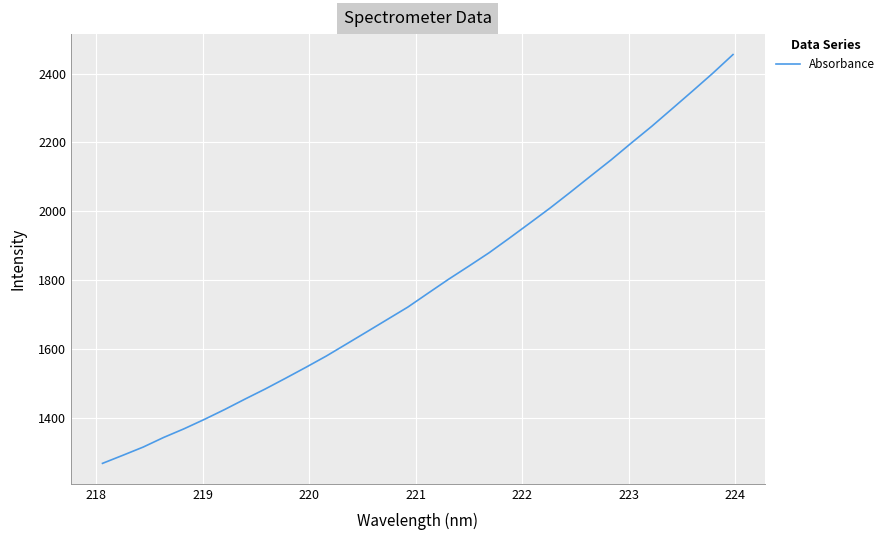

What is the smallest value displayed?

1266.7